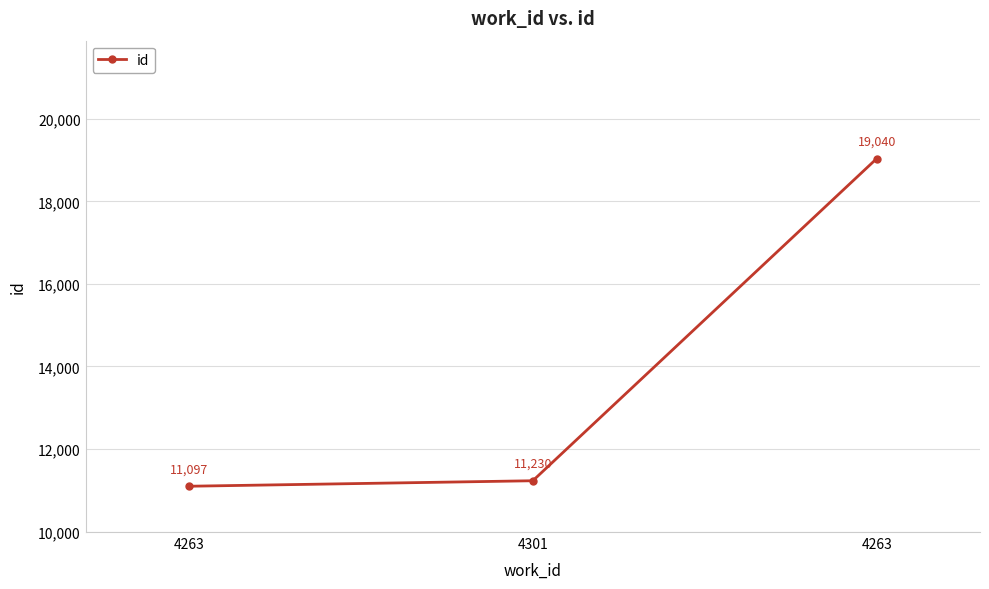

What is the value of the 1st point from the left?

11097